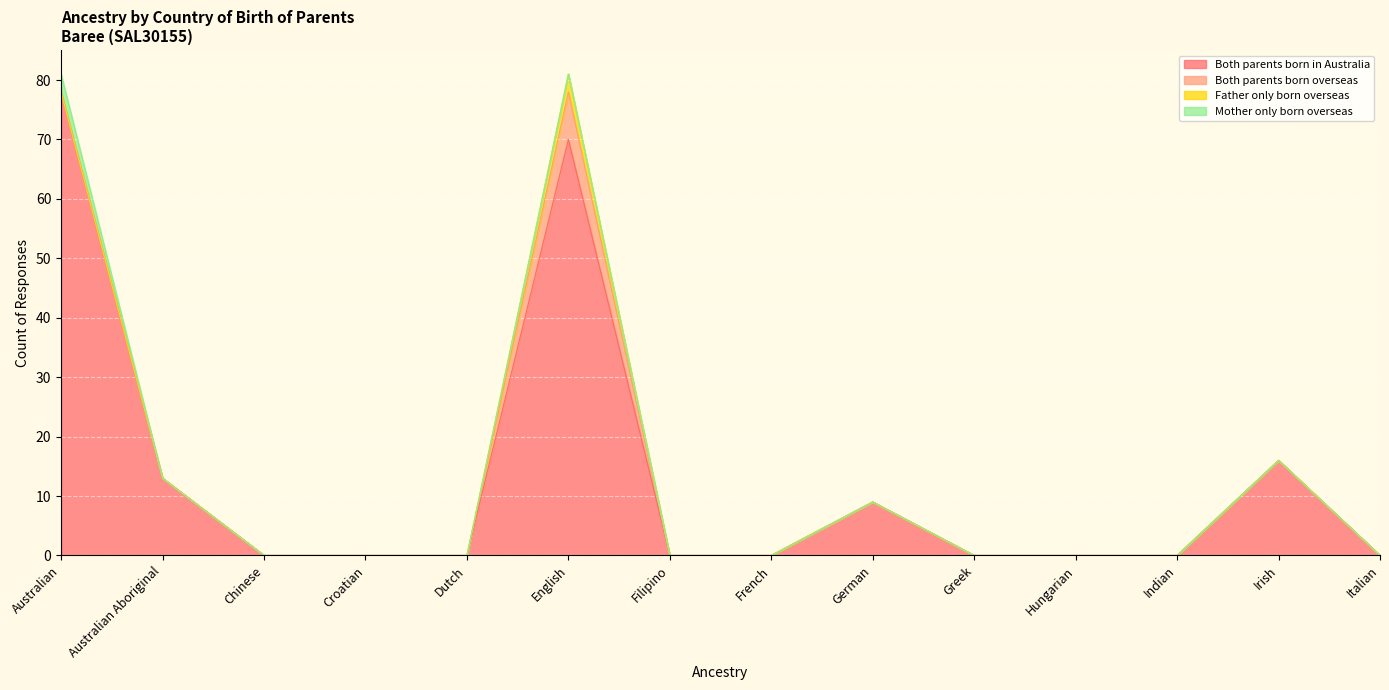

At which category does Both parents born in Australia reach its first local peak?

English